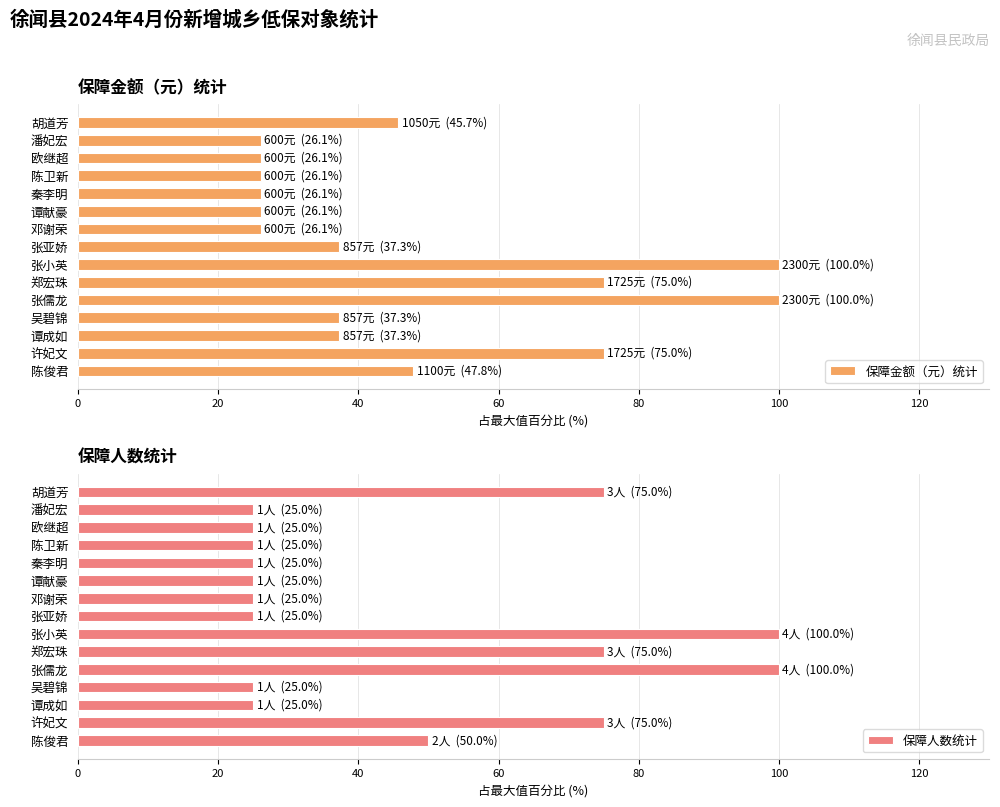

What is the difference between the maximum and minimum values in the 保障金额（元）统计 series?

73.9